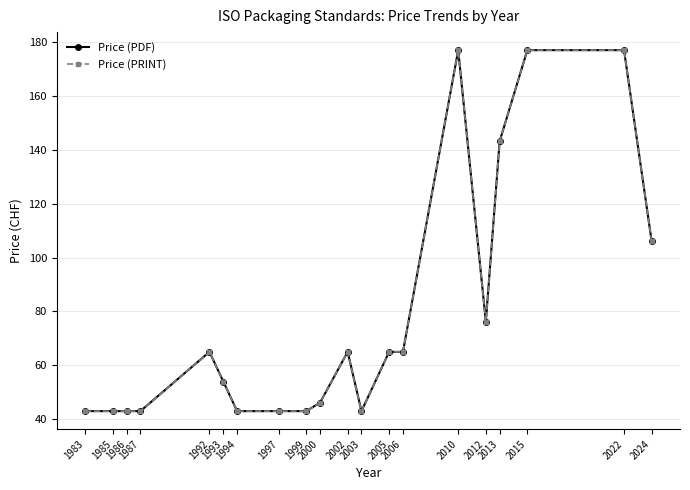

Where is Price (PDF) nearest to the value 110?

2024